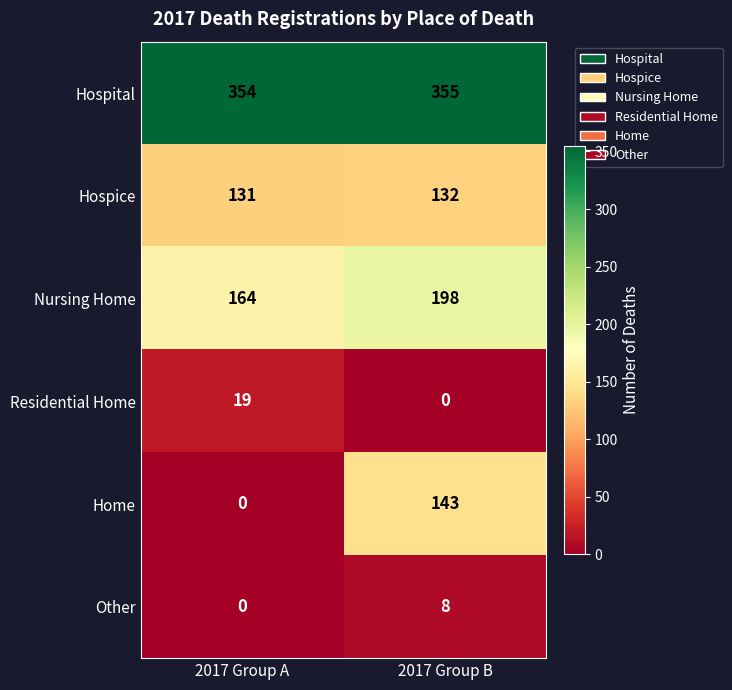

What is the sum of the Other values at 2017 Group B and 2017 Group A?

8